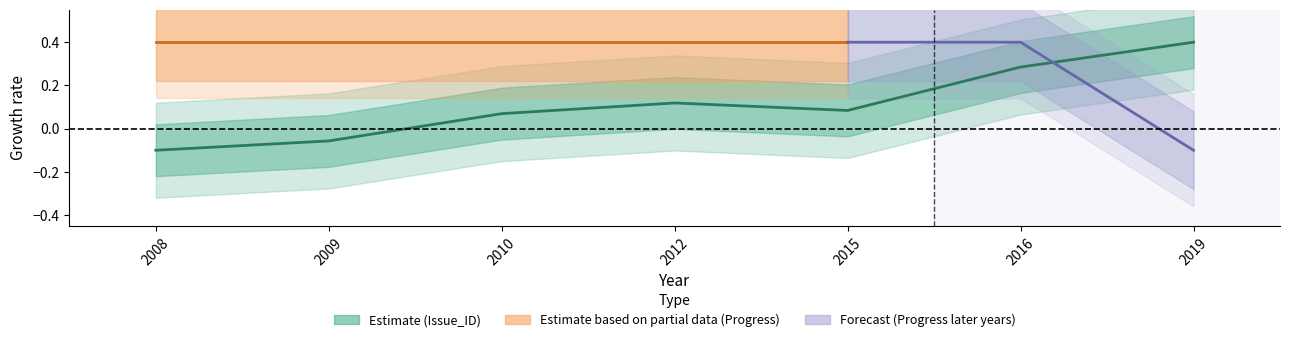

What is the greatest value displayed?

0.4